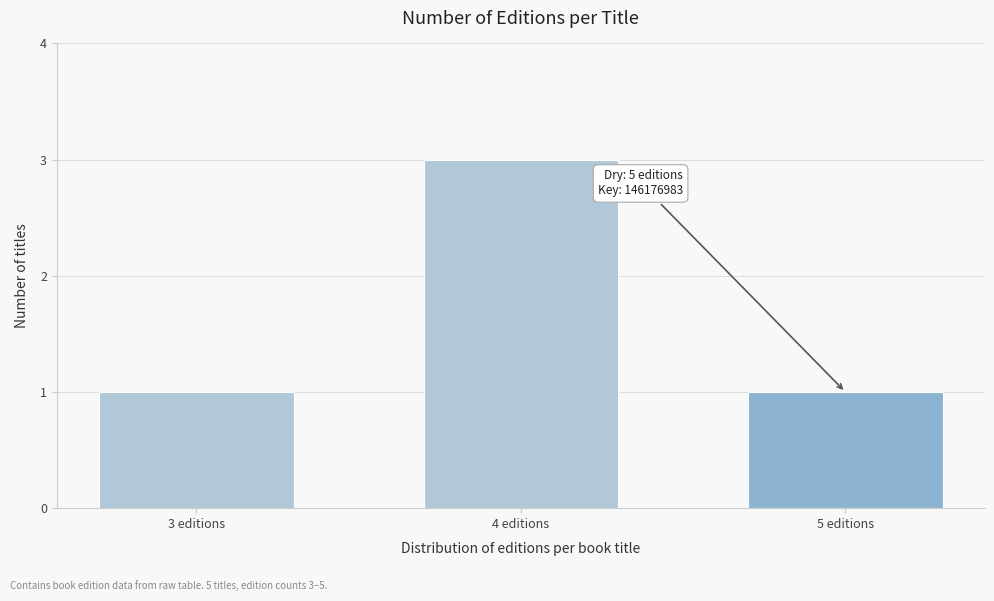

Reading right to left, transcribe all the data shown in this chart.

5 editions=1	4 editions=3	3 editions=1